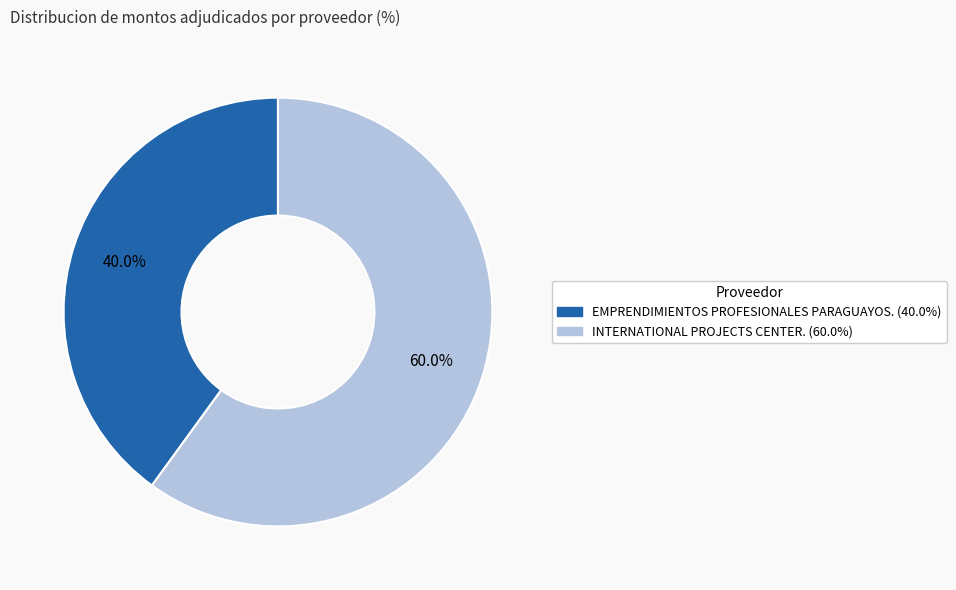

Is there any slice that represents more than half of the pie?

Yes